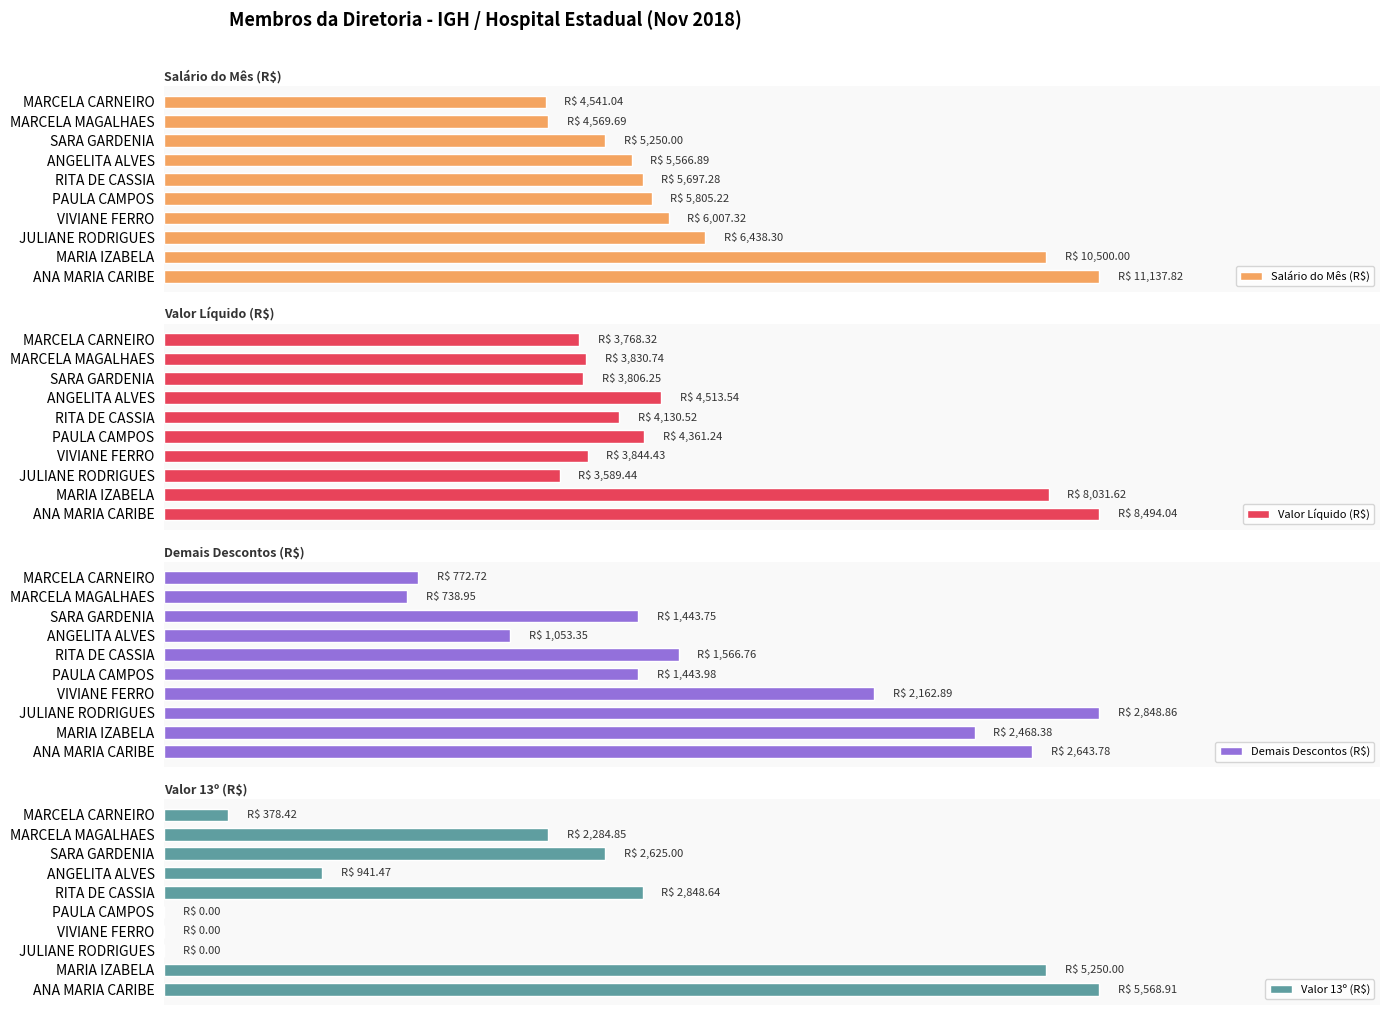

Count the number of data series in this chart.

4